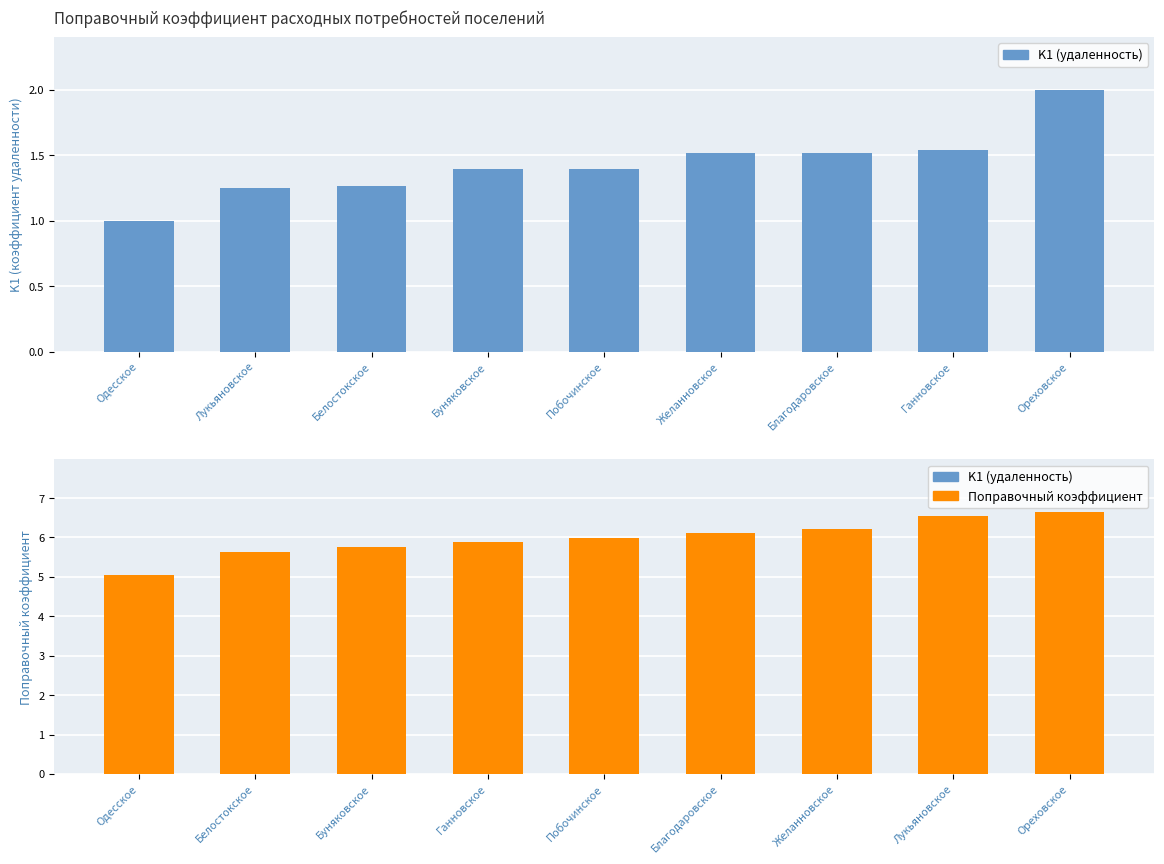

What is the sum of all K1 (удаленность) values?

12.9